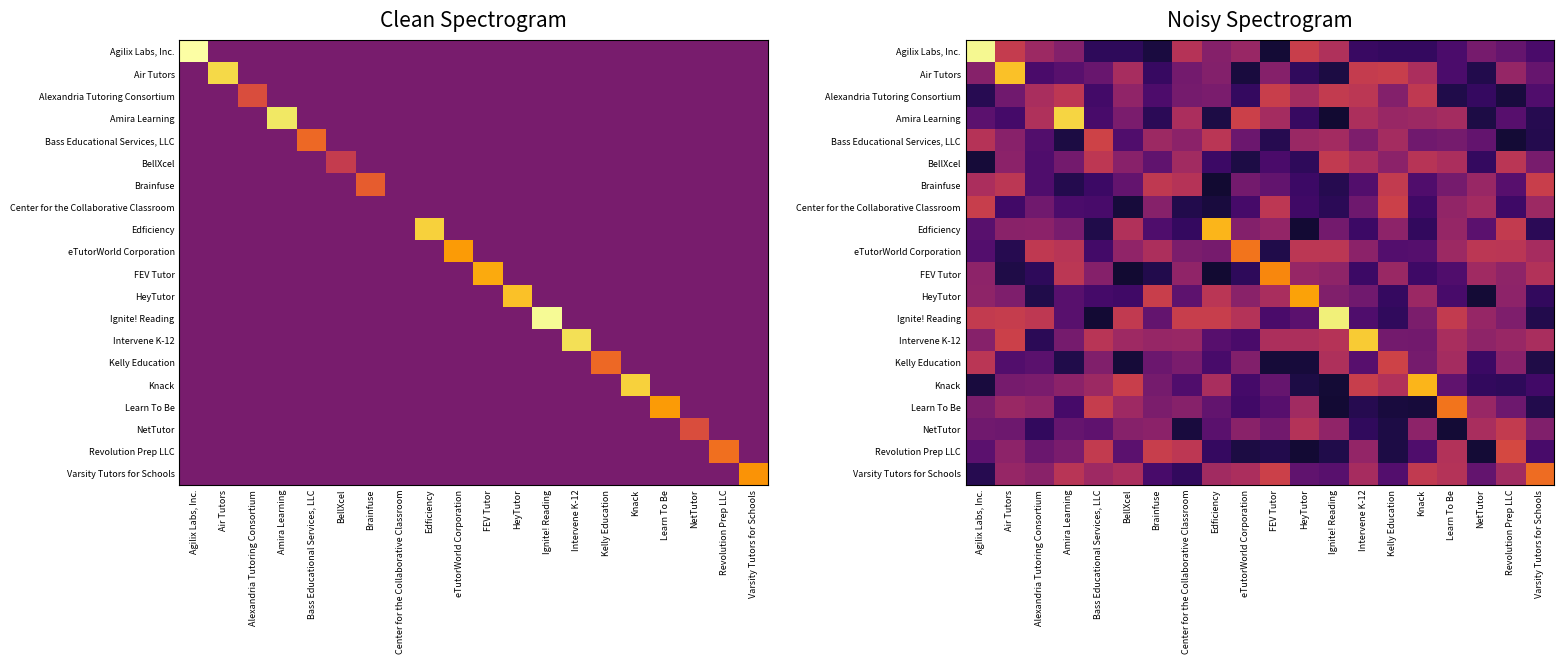

The value of Learn To Be at Revolution Prep LLC is 3344.8. True or false?

False